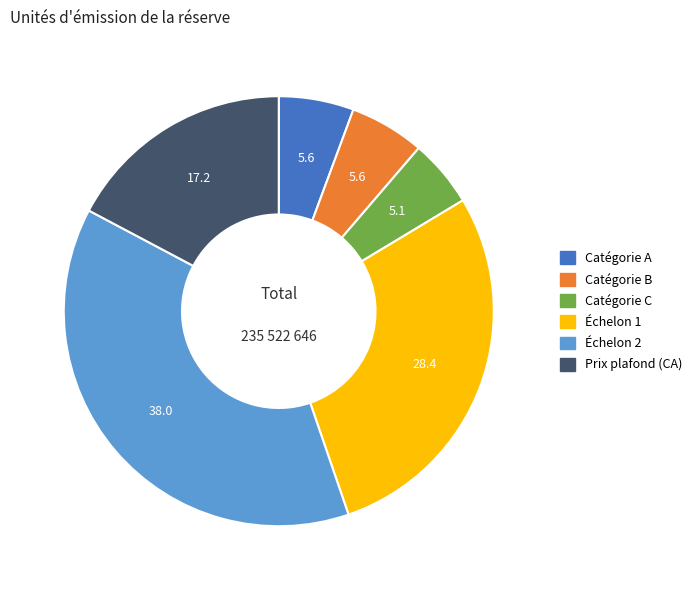

Is Catégorie A the majority of the pie?

No